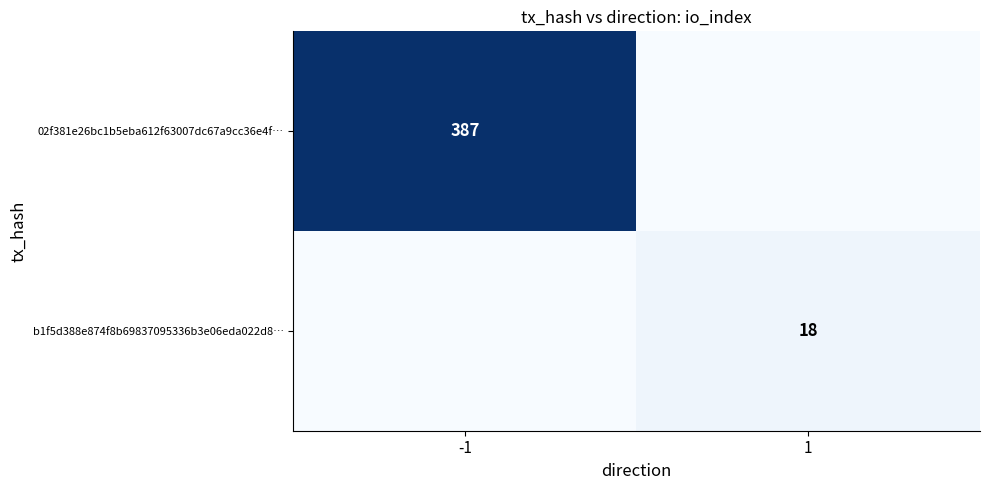

Between -1 and 1, which is larger?

-1